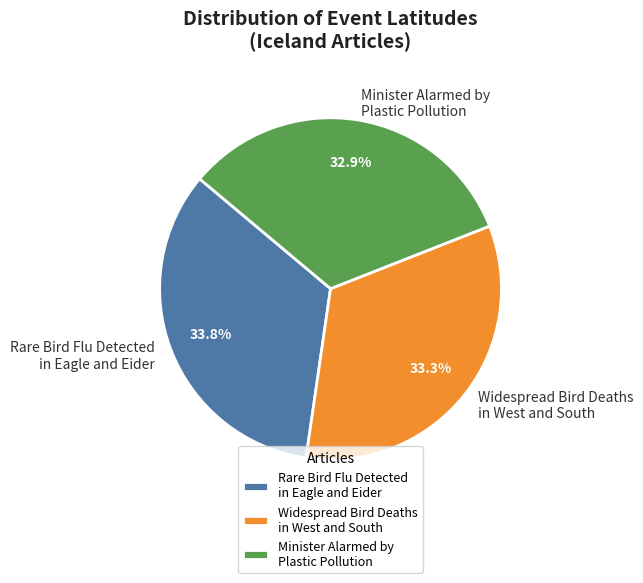

Which has a higher value, Minister Alarmed by Plastic Pollution or Rare Bird Flu Detected in Eagle and Eider?

Rare Bird Flu Detected in Eagle and Eider